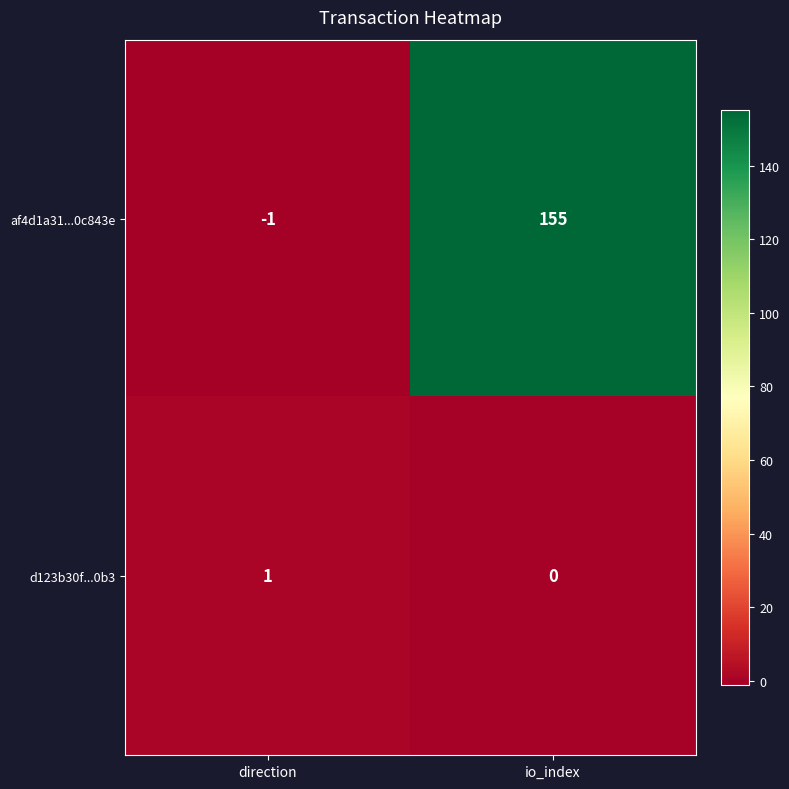

What is the sum of the af4d1a31...0c843e values at io_index and direction?

154